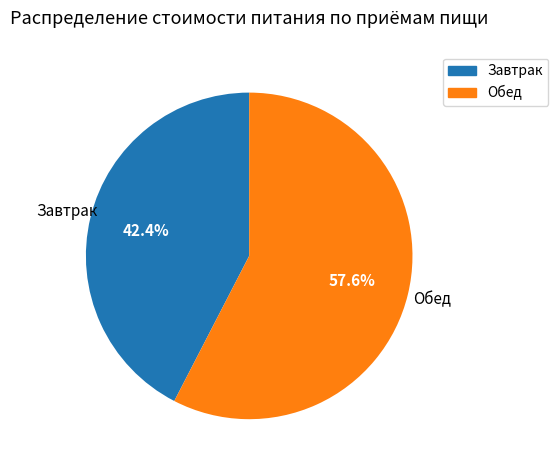

Does any single category account for the majority?

Yes